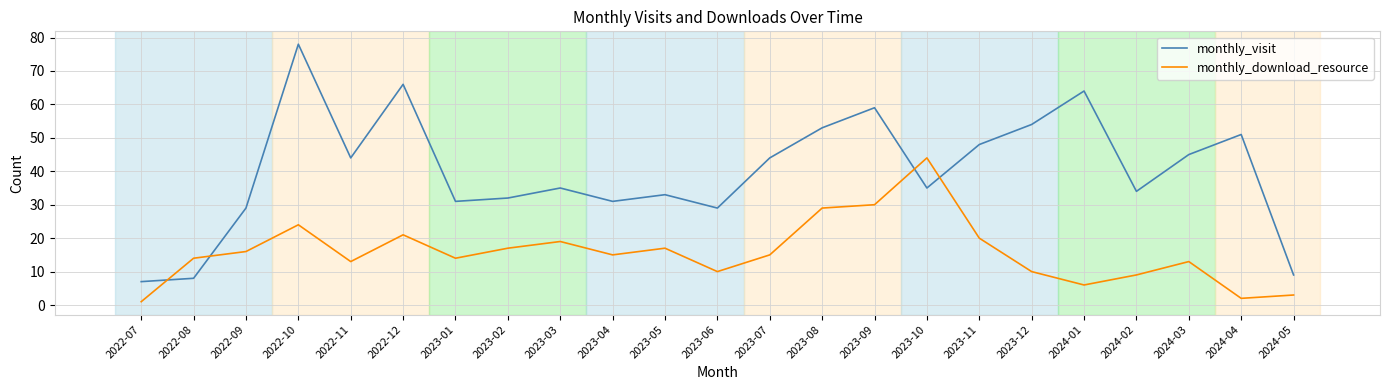

What is the difference between the highest and lowest values at 2024-05?

6